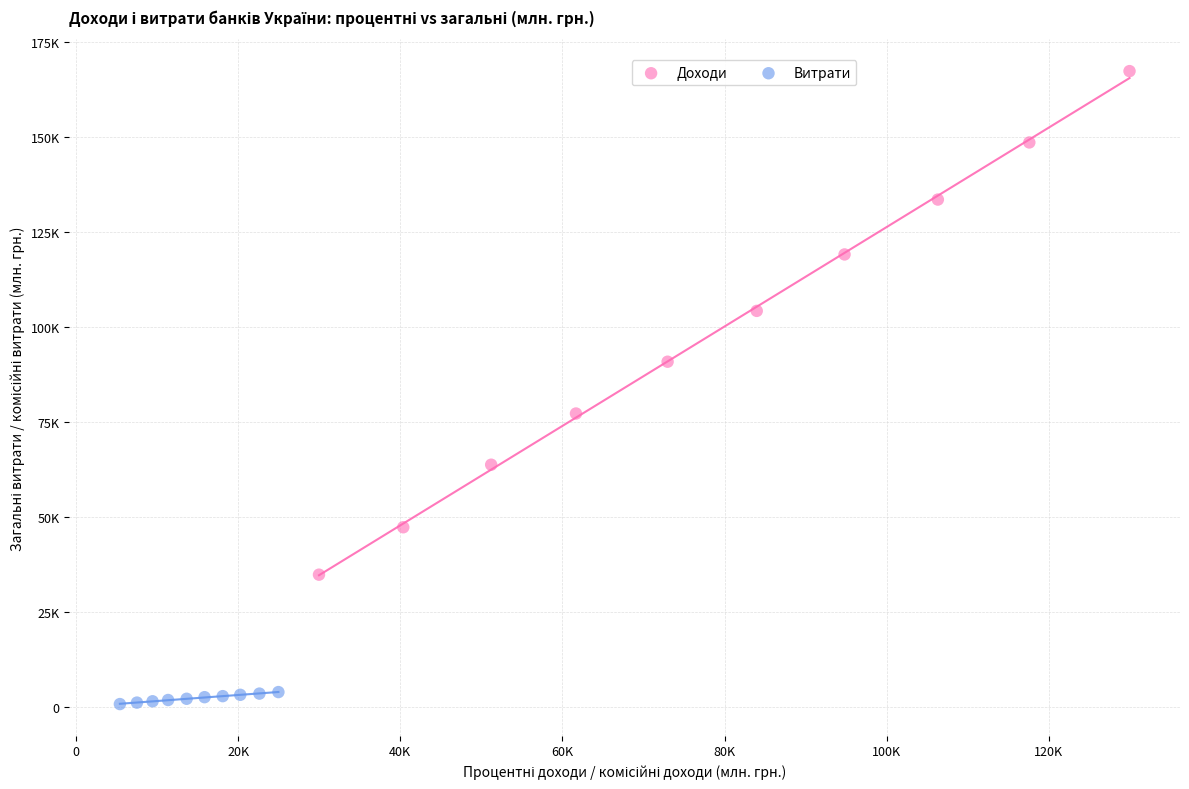

What are all the series names shown in the legend?

Доходи, Витрати